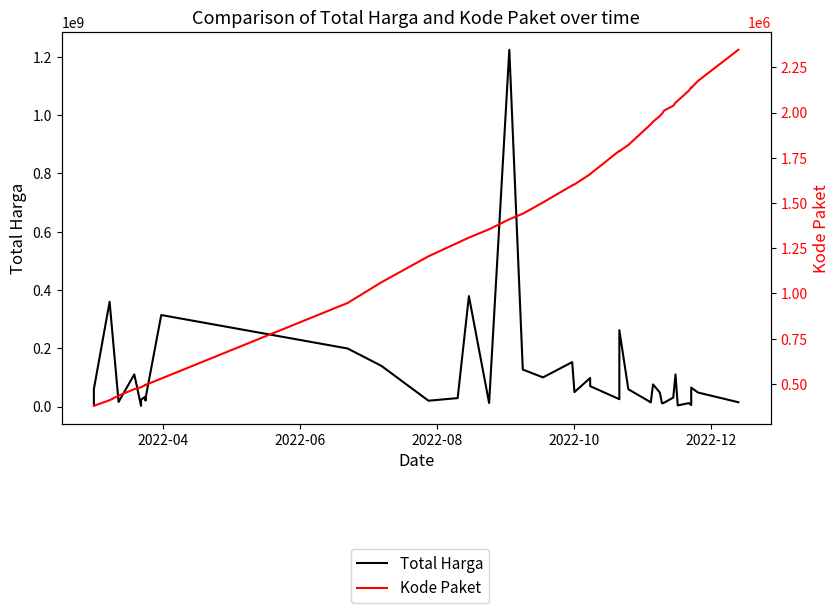

True or false: Kode Paket and Total Harga intersect in this chart.

False